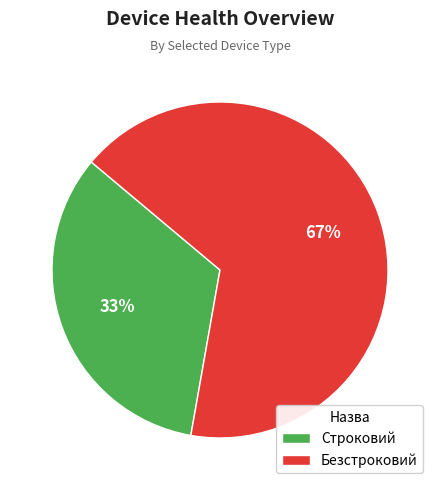

True or false: Строковий accounts for 18% of the total.

False